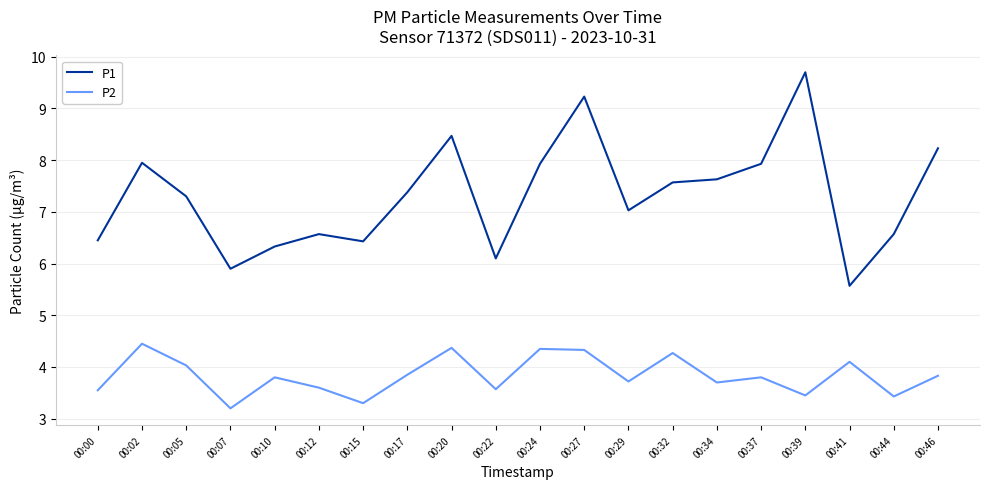

Count the number of categories in the chart.

20